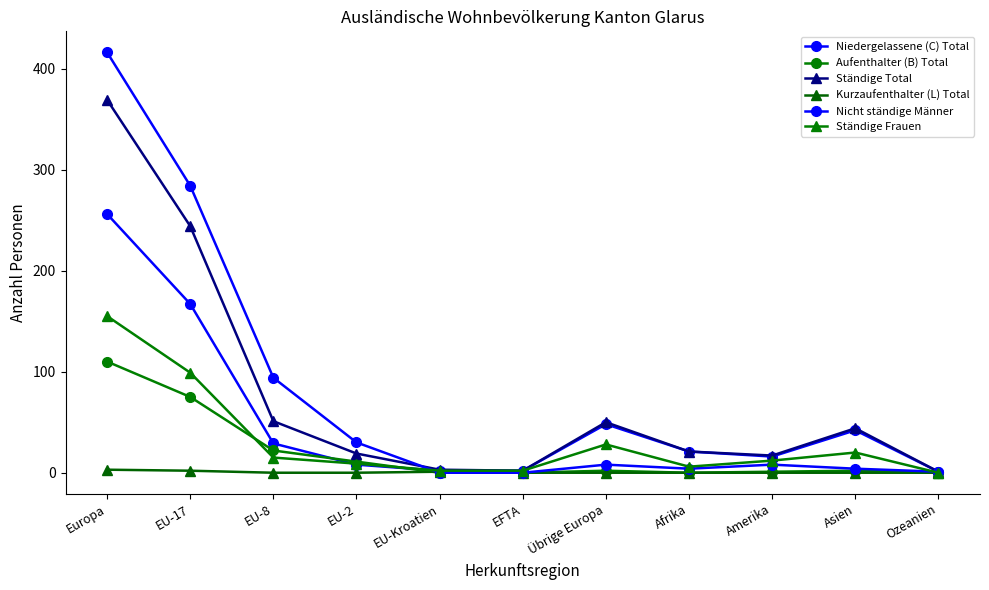

Is this an area chart (filled region under the line)?

No